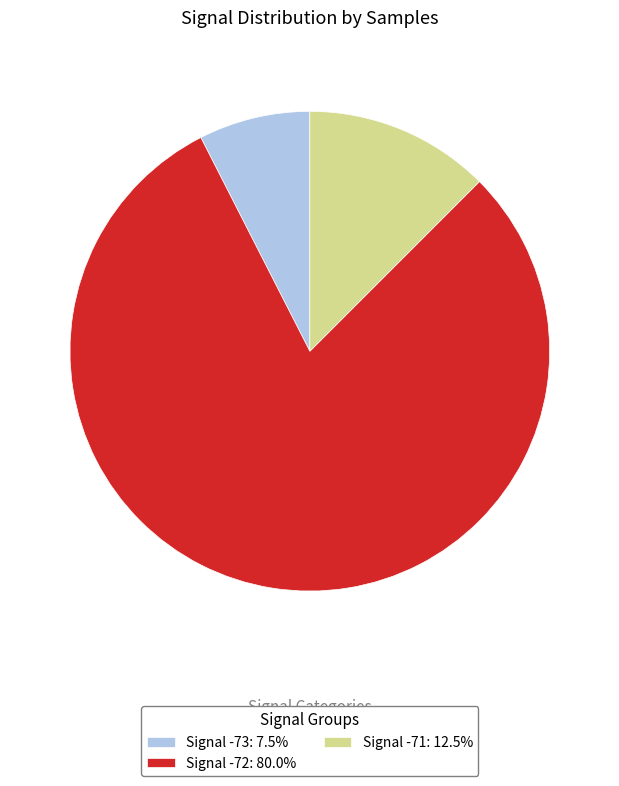

Do Signal -72: 80.0% and Signal -73: 7.5% together represent more than half of the pie?

Yes